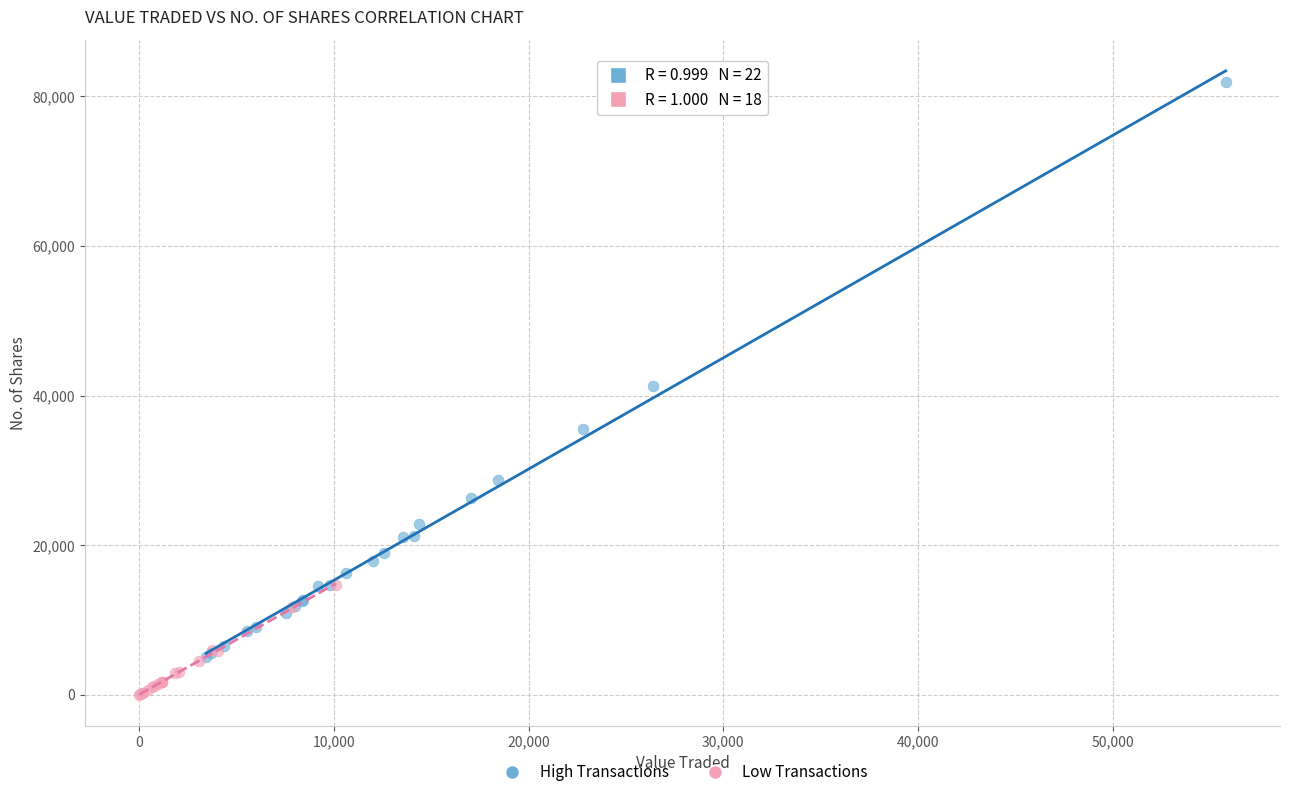

Which series has the largest Y range (max minus min)?

High Transactions